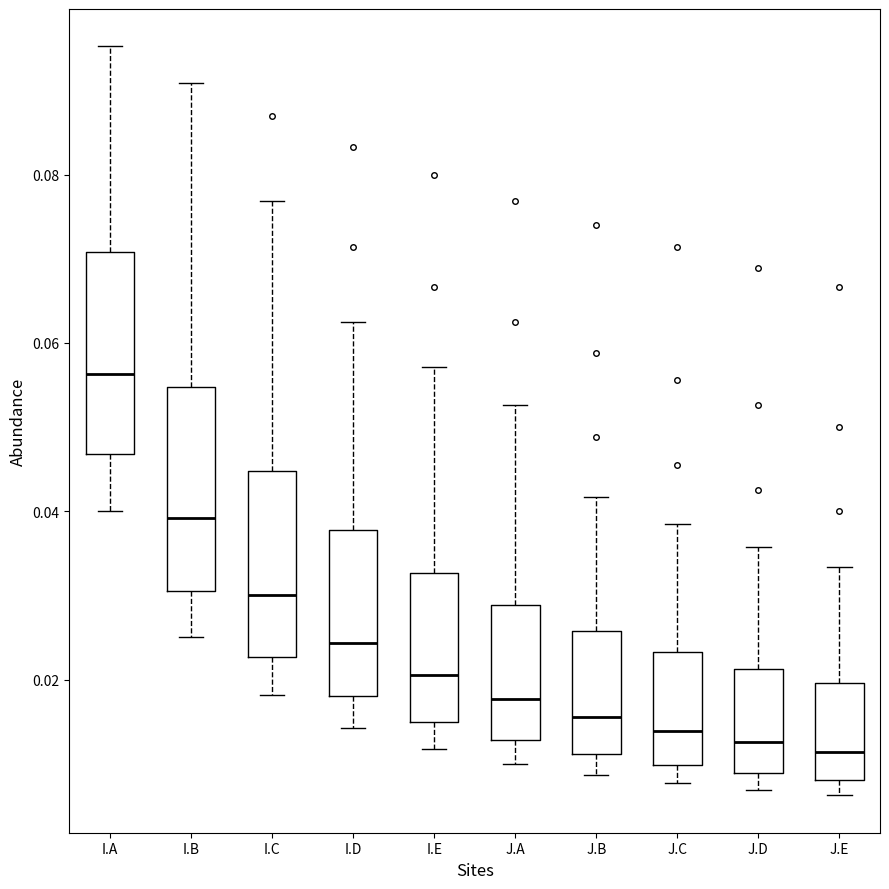

Where does the upper whisker of the box for I.A end on the y-axis? The values are not printed on the chart, so give them approximately, as read against the axis.

0.096